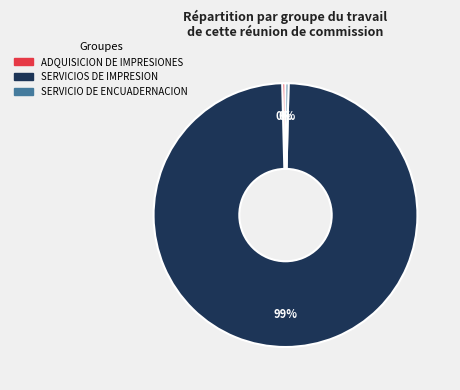

Which has a higher value, SERVICIOS DE IMPRESION or SERVICIO DE ENCUADERNACION?

SERVICIOS DE IMPRESION